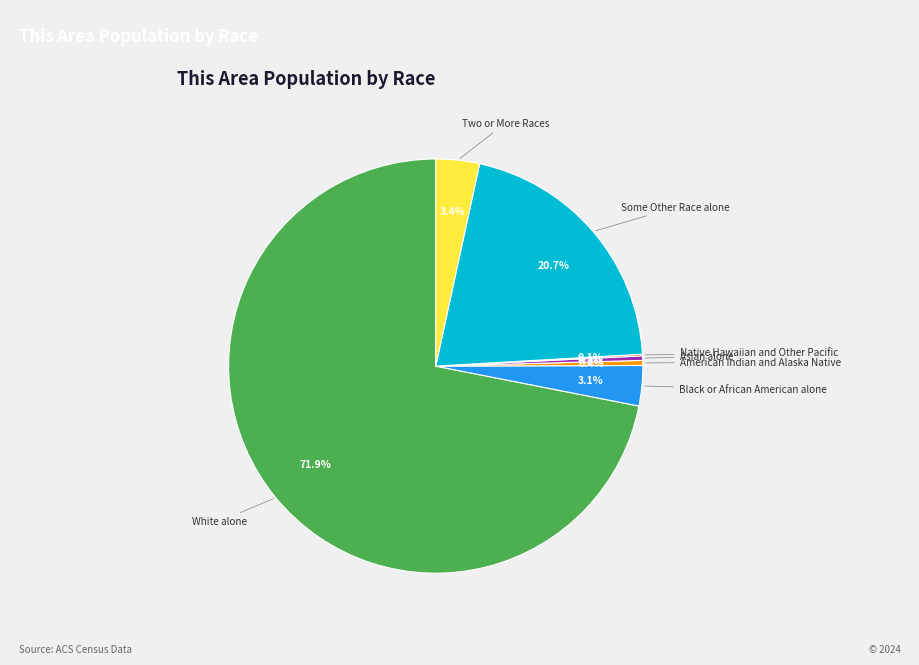

Is there a majority slice in this chart?

Yes